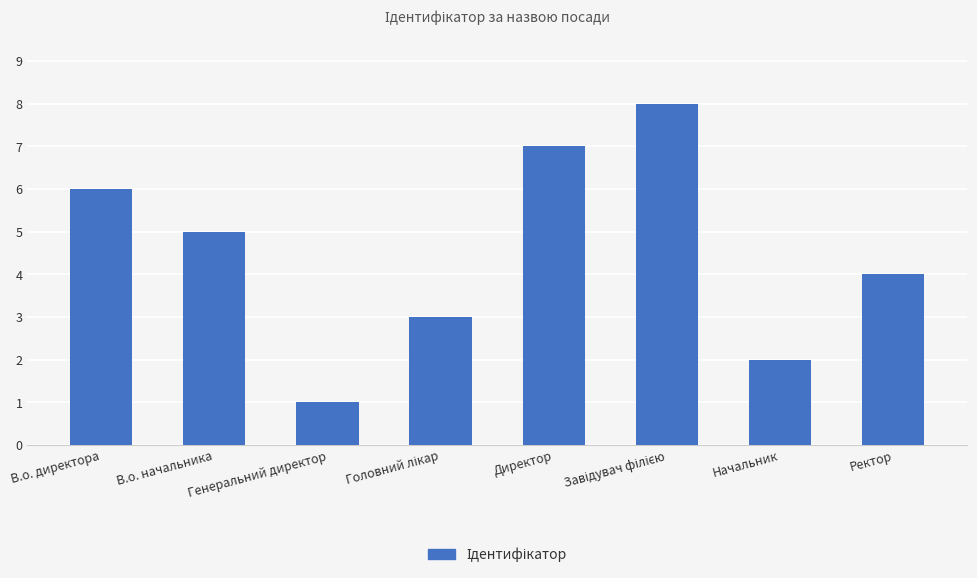

Approximately how many times larger is the value at Ректор compared to В.о. начальника?

0.8